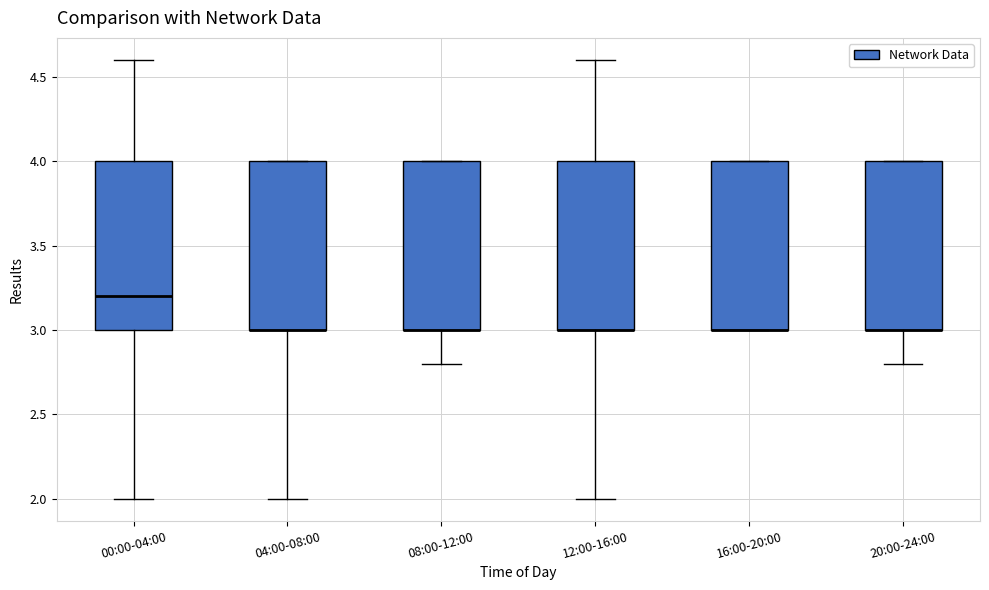

Where does the lower whisker of the box for 04:00-08:00 end on the y-axis? The values are not printed on the chart, so give them approximately, as read against the axis.

2.0